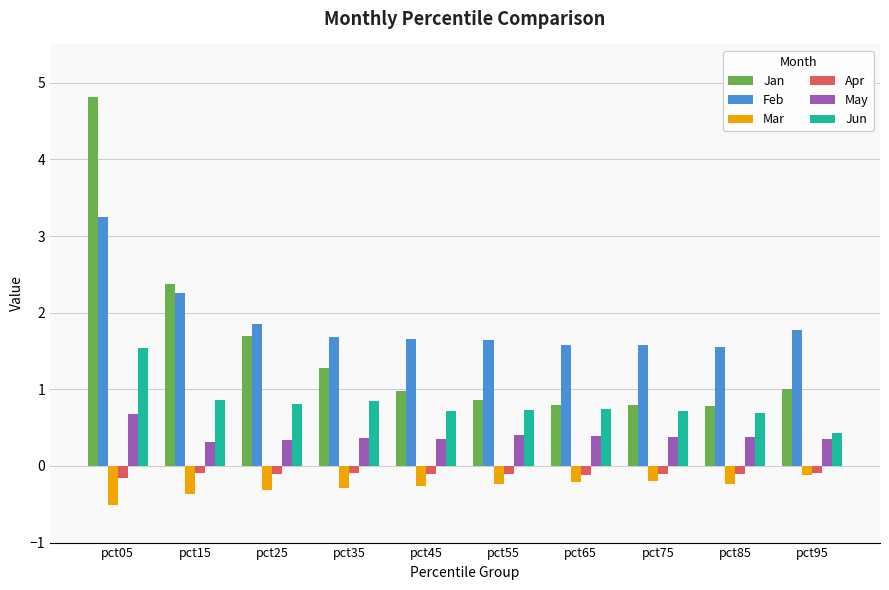

What is the value of the Apr bar at the 6th from the left?

-0.1